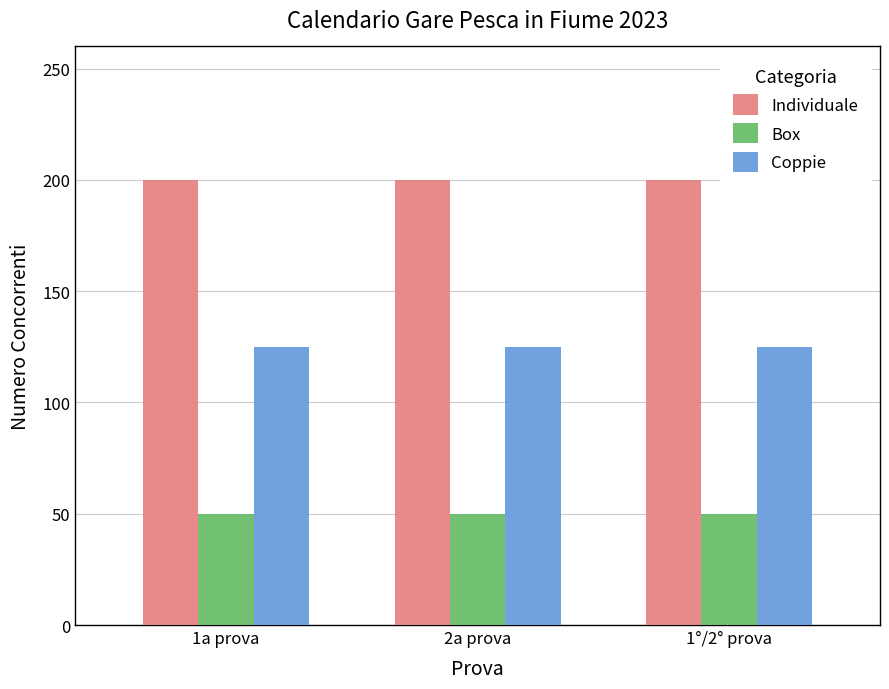

List the series in order of their overall mean, lowest first.

Box, Coppie, Individuale